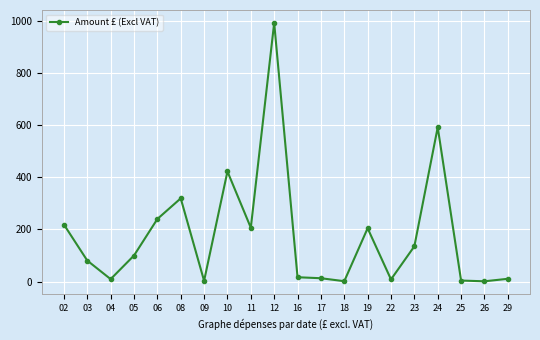

What is the sum of all values?

3577.8